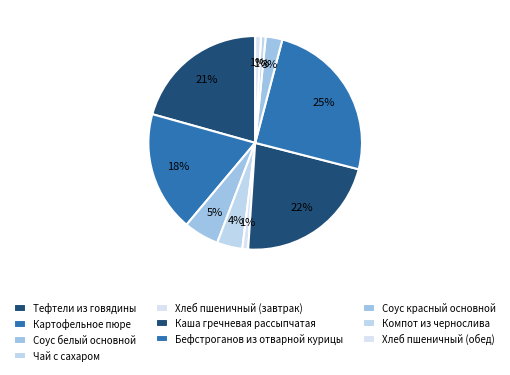

Is it true that Соус красный основной is 10% of the pie?

False